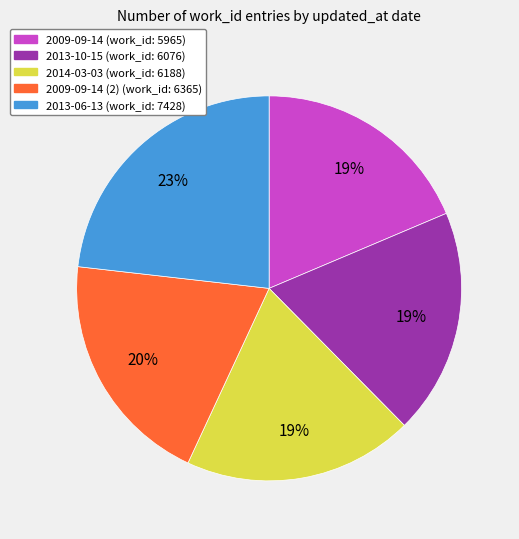

Does any single category account for the majority?

No